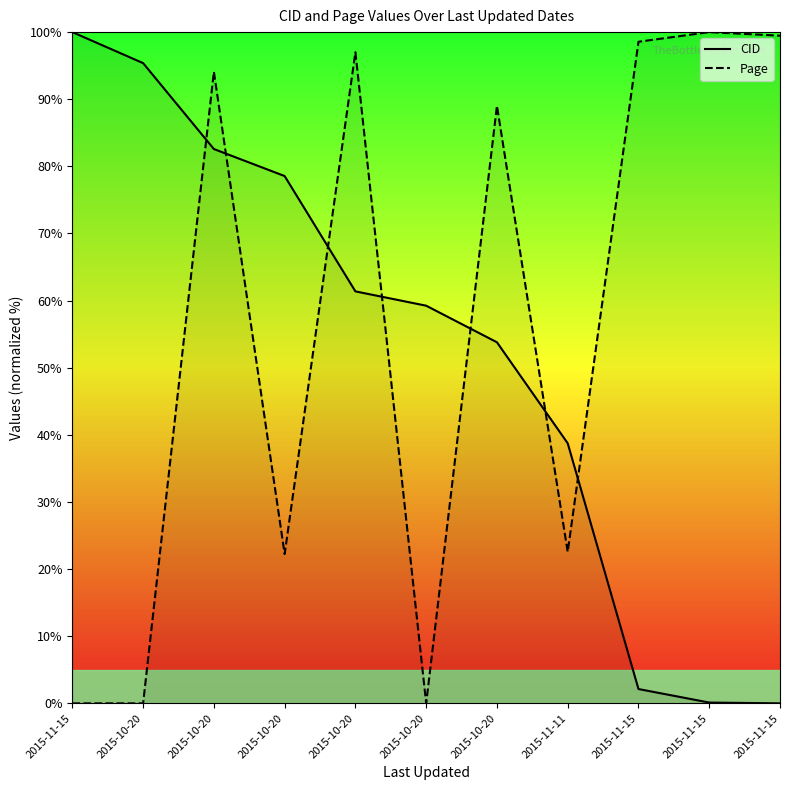

What is the sum of all CID values?

571.9